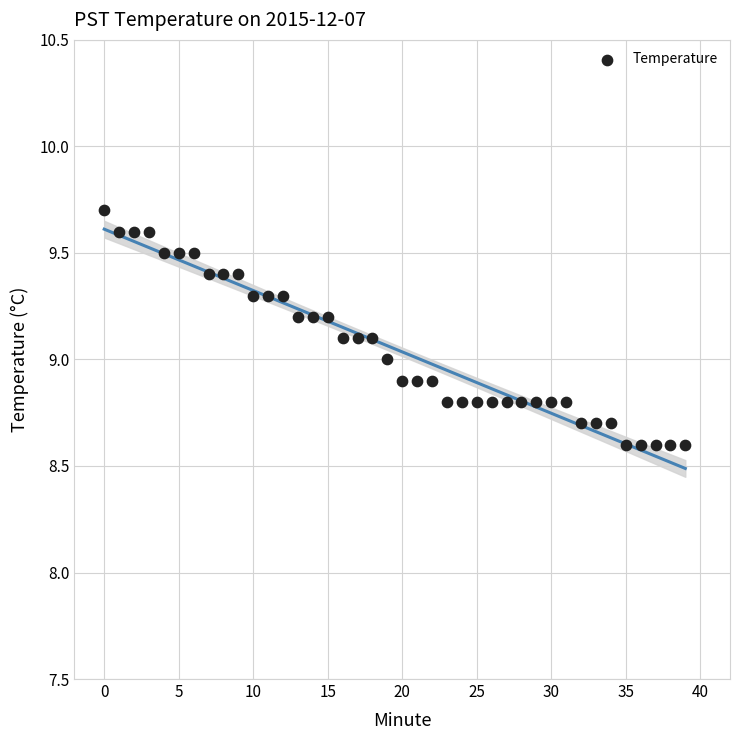

What is the range of Y values (max minus min)?

1.1